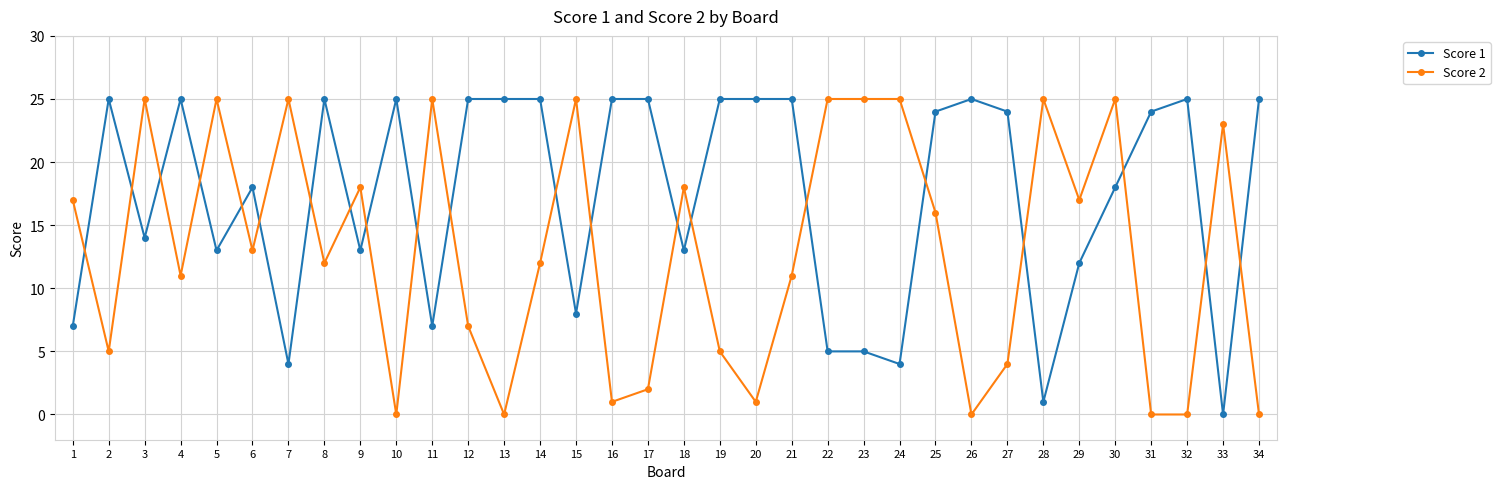

What is the sum of the Score 1 values at 15 and 13?

33